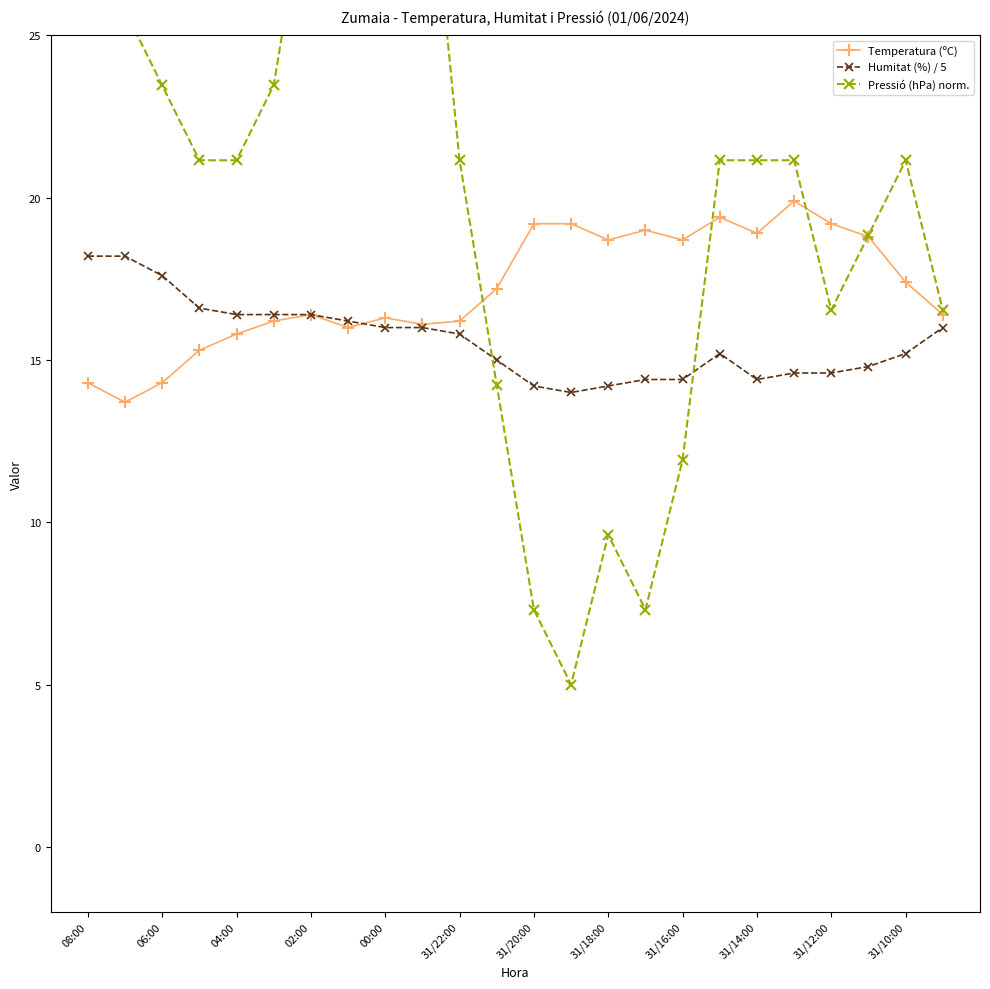

True or false: Humitat (%) / 5 has more than 0 interior local peaks.

True